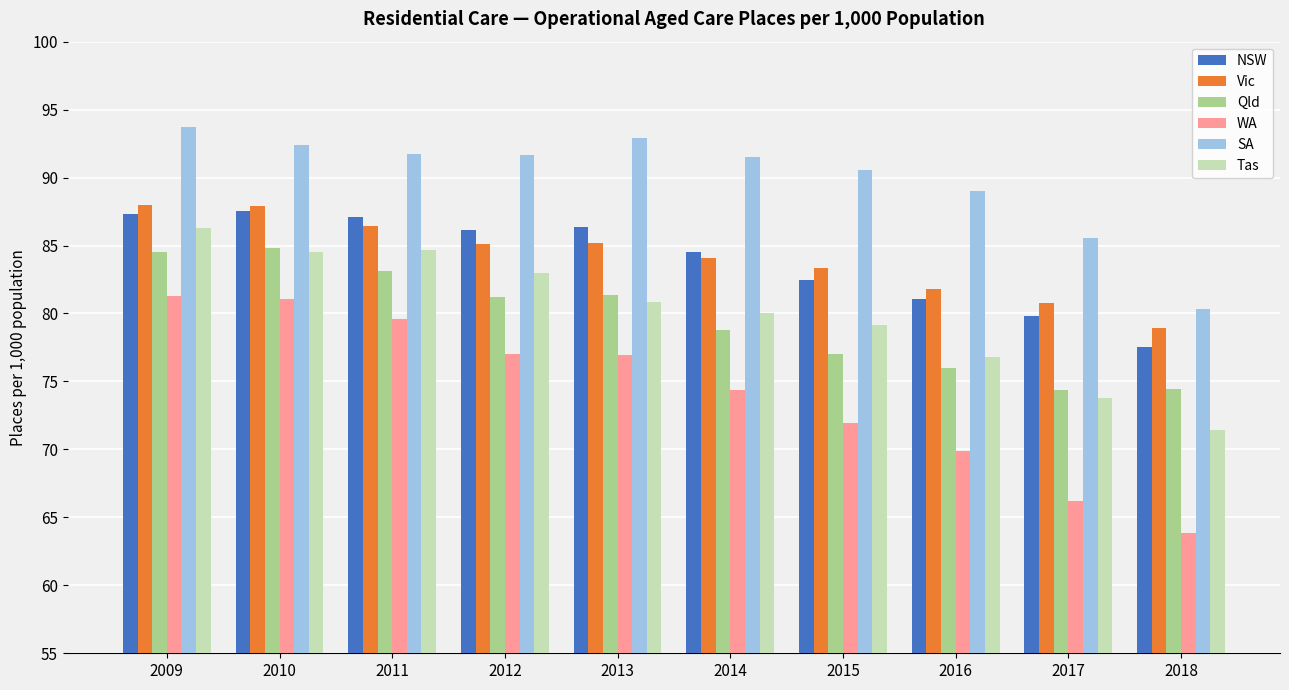

Where is Qld nearest to the value 79?

2014